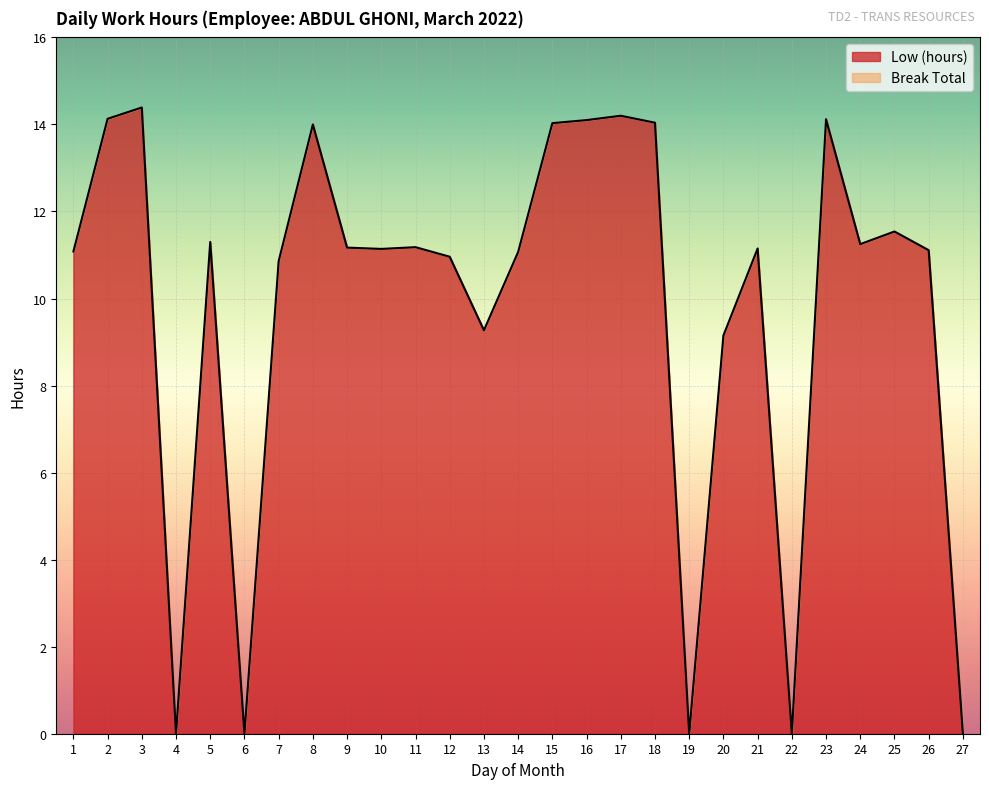

How many points are higher than both their immediate neighbors (excluding endpoints)?

8